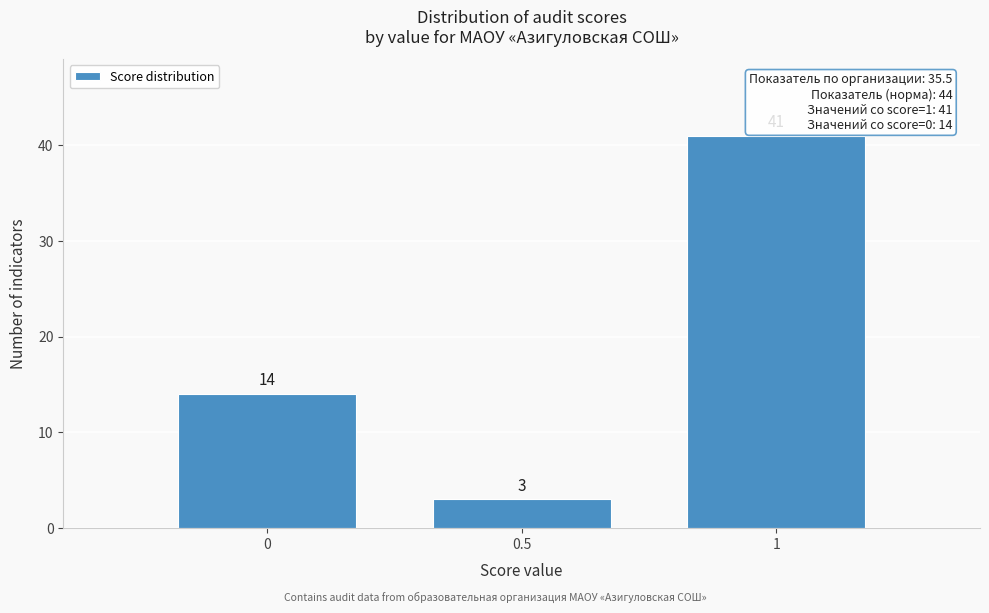

Reading left to right, transcribe all the data shown in this chart.

0=14	0.5=3	1=41